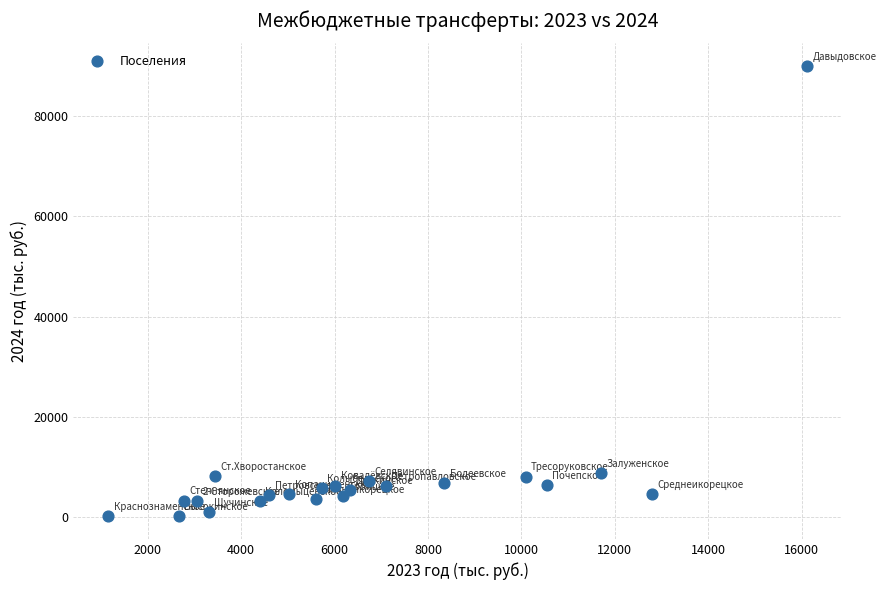

What is the range of Y values (max minus min)?

89892.9